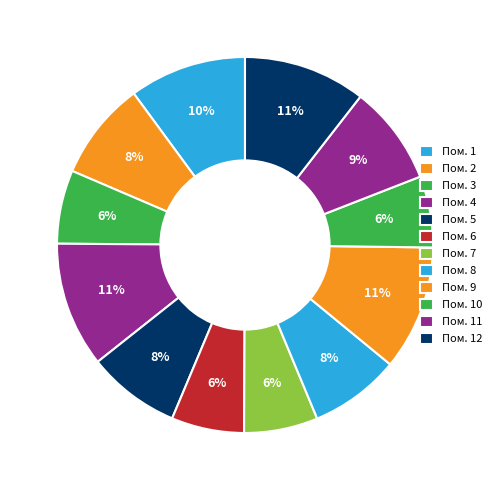

How many segments does this pie chart have?

12